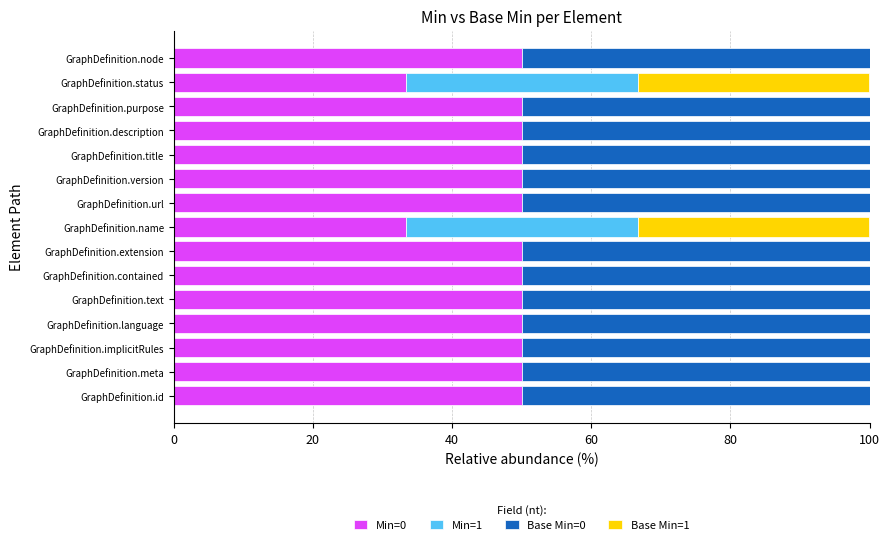

What is the total value across all series at GraphDefinition.extension?

100.0